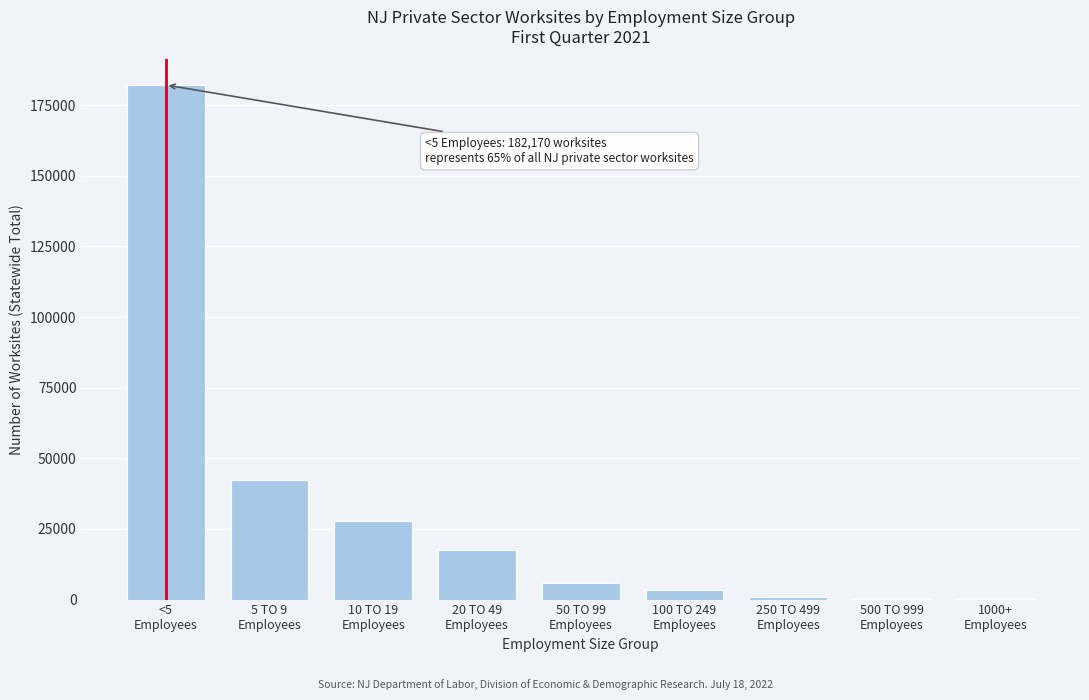

What is the sum of all values?

280331